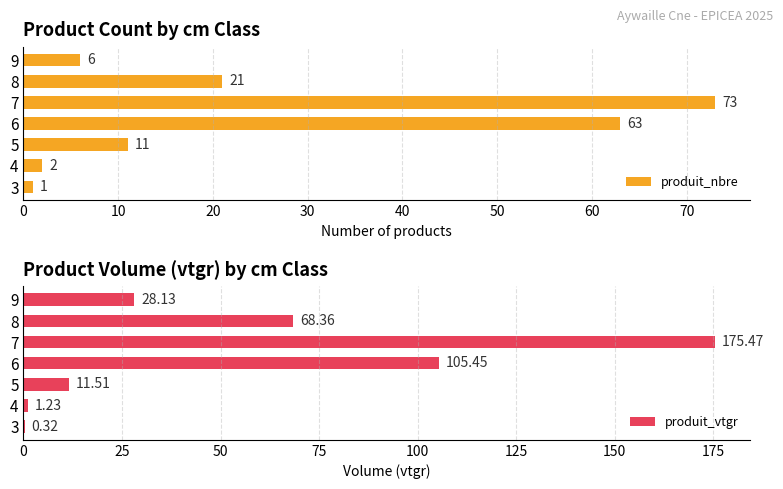

The produit_nbre series shows 63 at 6. True or false?

True